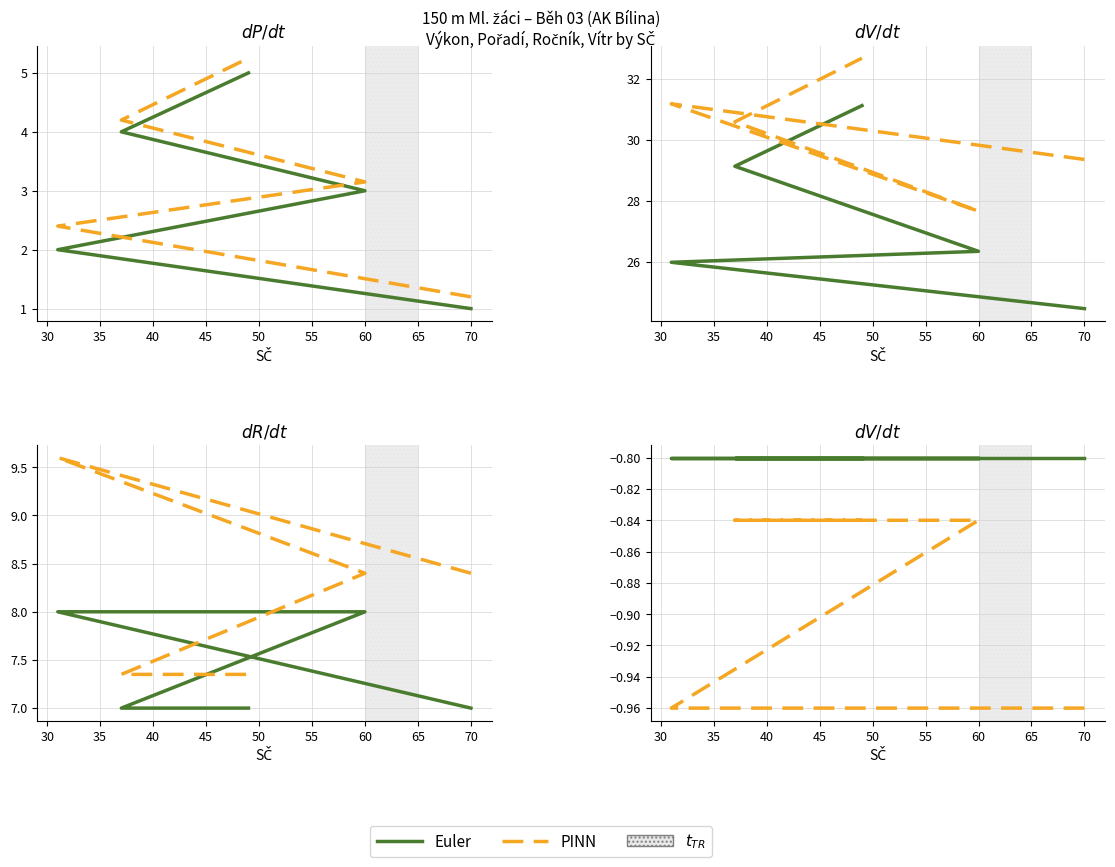

True or false: PINN and Euler intersect in this chart.

False